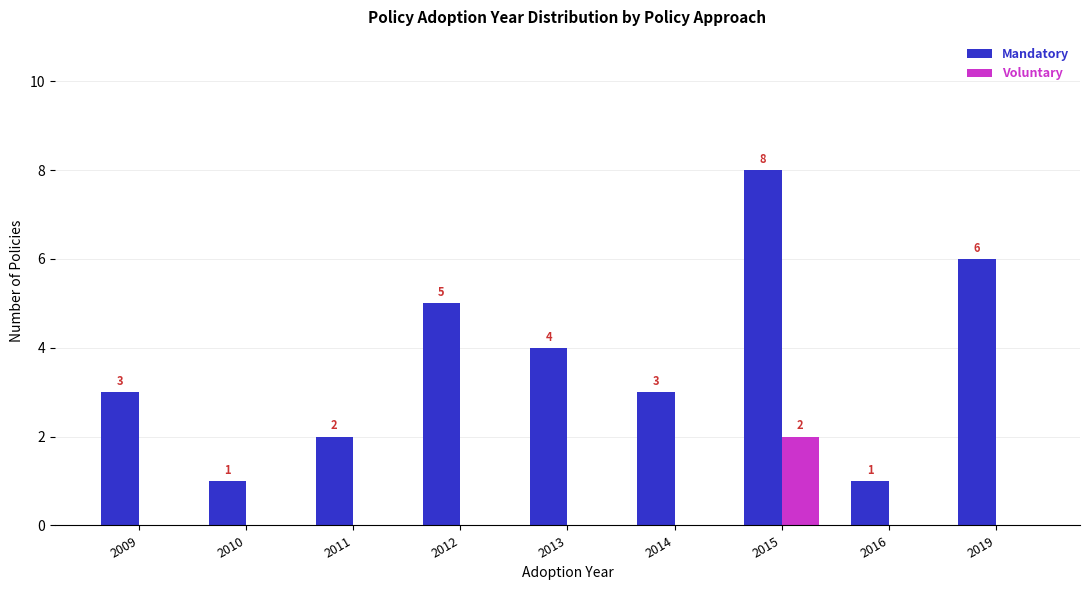

Which series changed the most between 2011 and 2019?

Mandatory